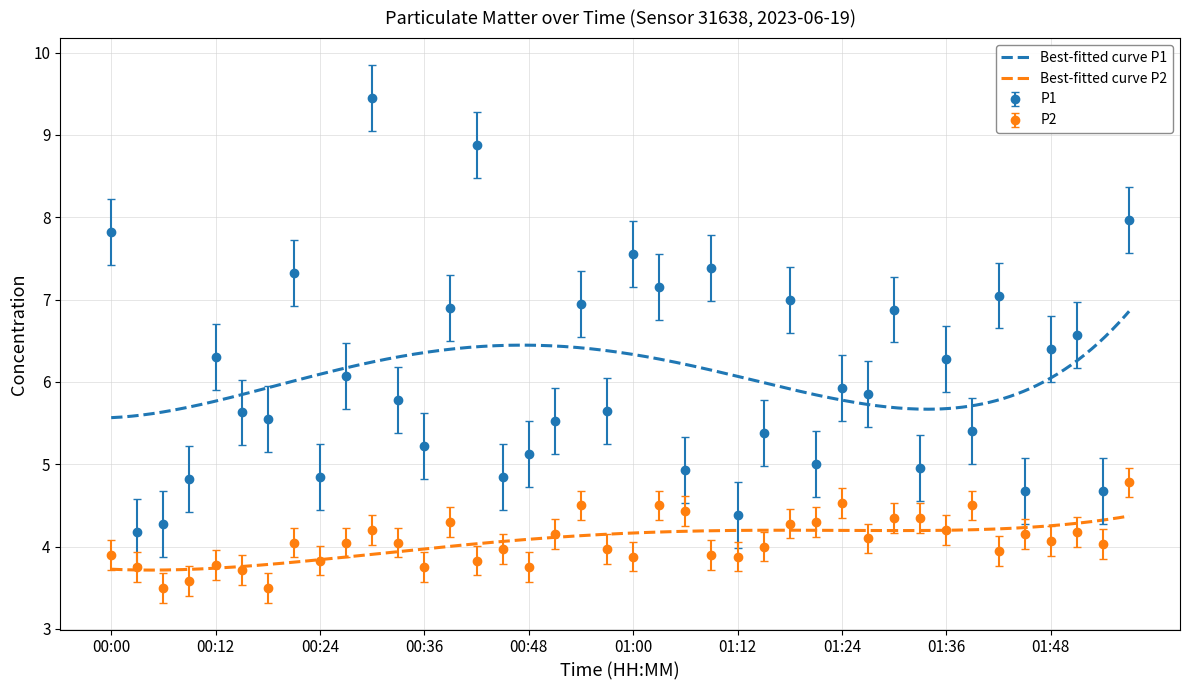

What is the minimum value shown in the chart?

3.5